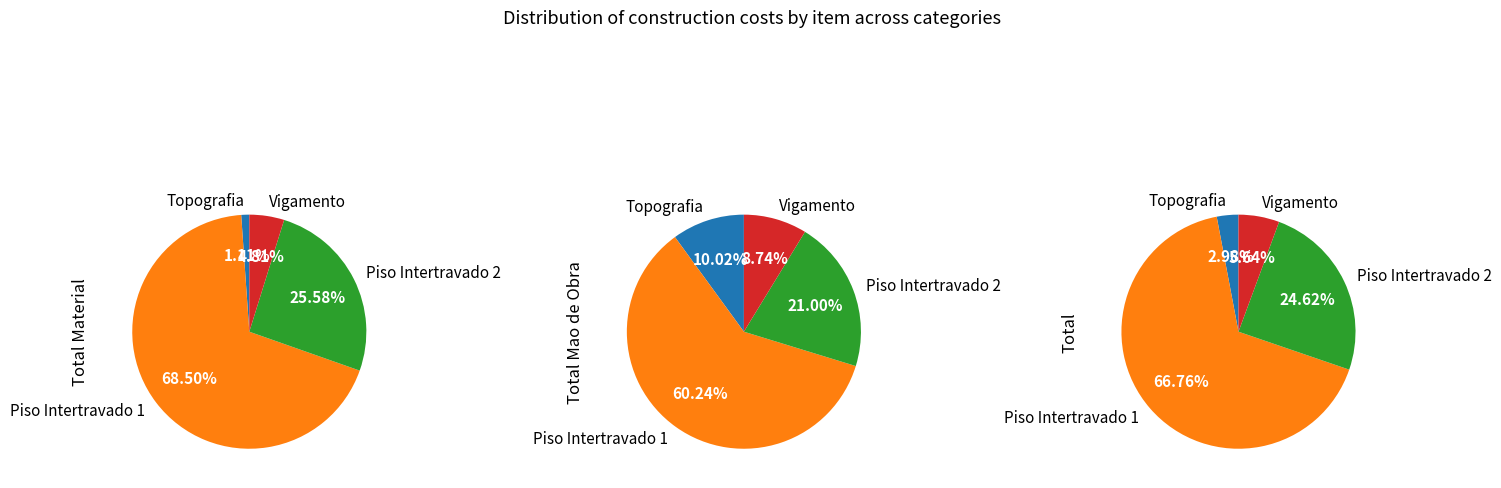

Is there any slice that represents more than half of the pie?

Yes